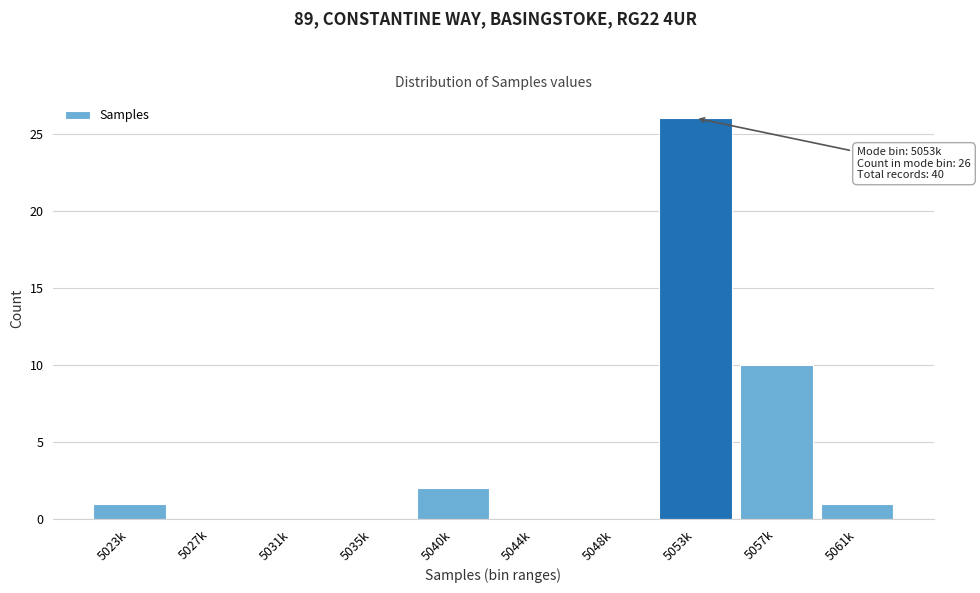

Reading left to right, list all the values displayed in this chart.

5023k=1	5027k=0	5031k=0	5035k=0	5040k=2	5044k=0	5048k=0	5053k=26	5057k=10	5061k=1